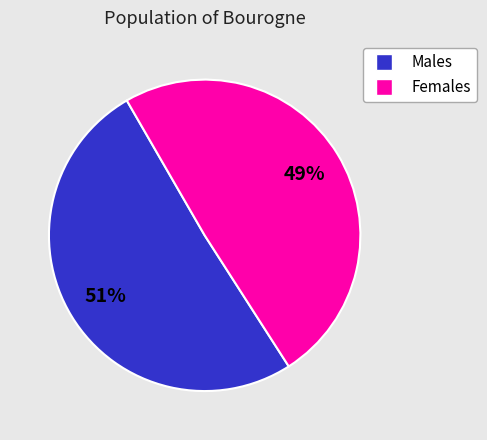

True or false: Females accounts for 62% of the total.

False